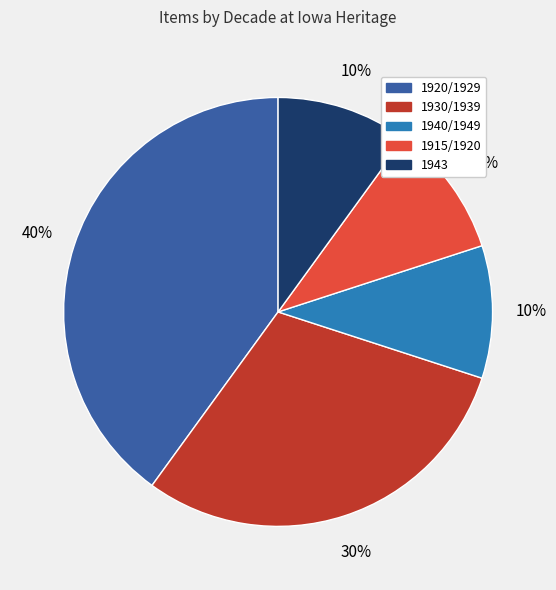

To the nearest percent, what is the average slice percentage?

20%